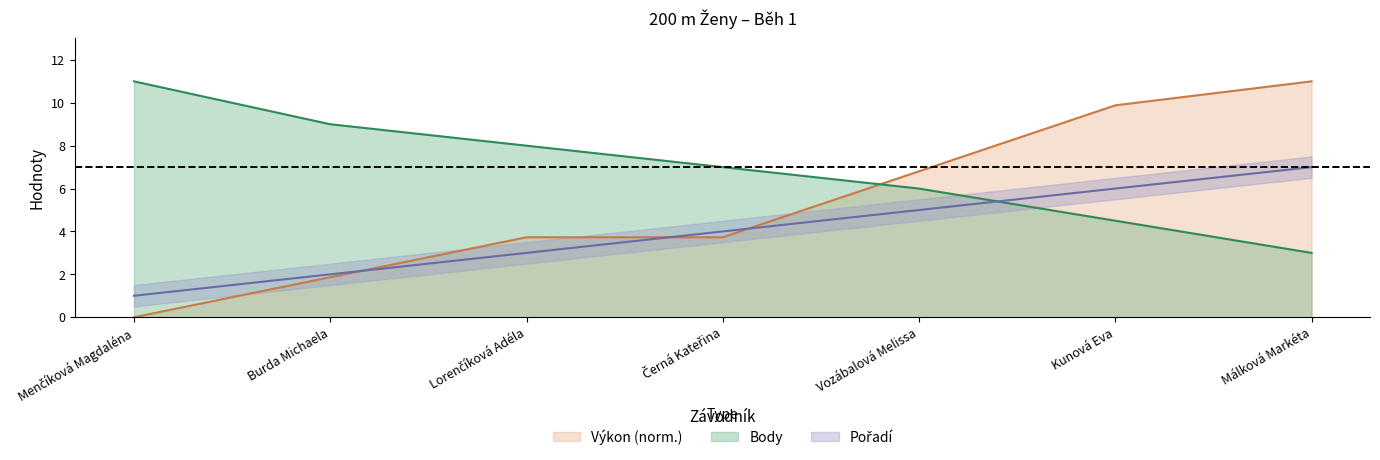

How many data points in Pořadí are less than 4?

3